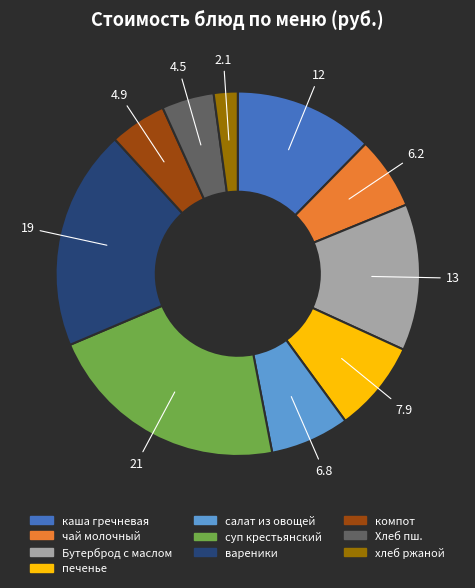

Is there any slice that represents more than half of the pie?

No